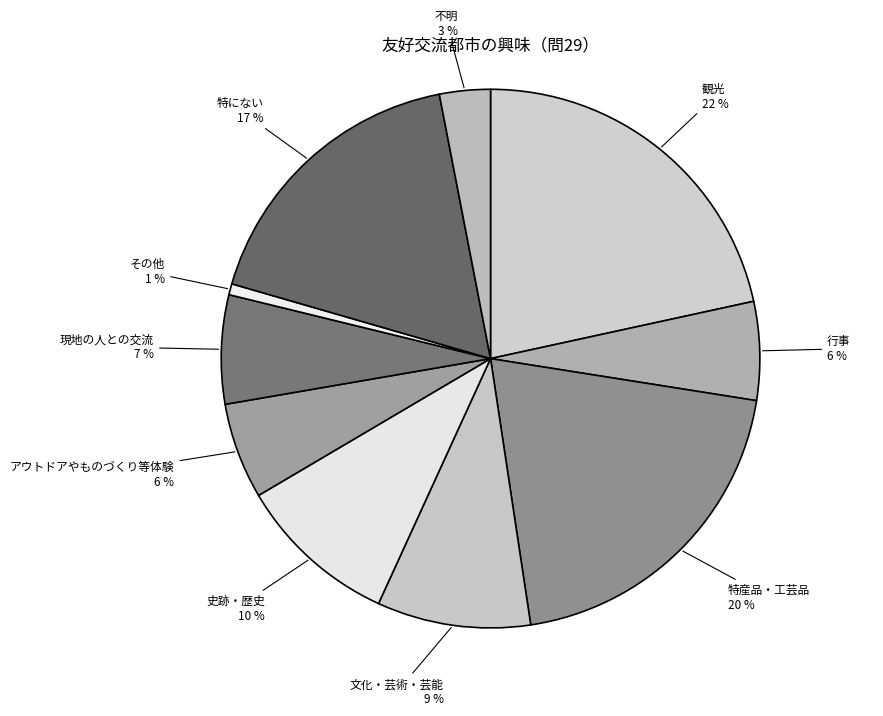

Between その他 and 不明, which is larger?

不明